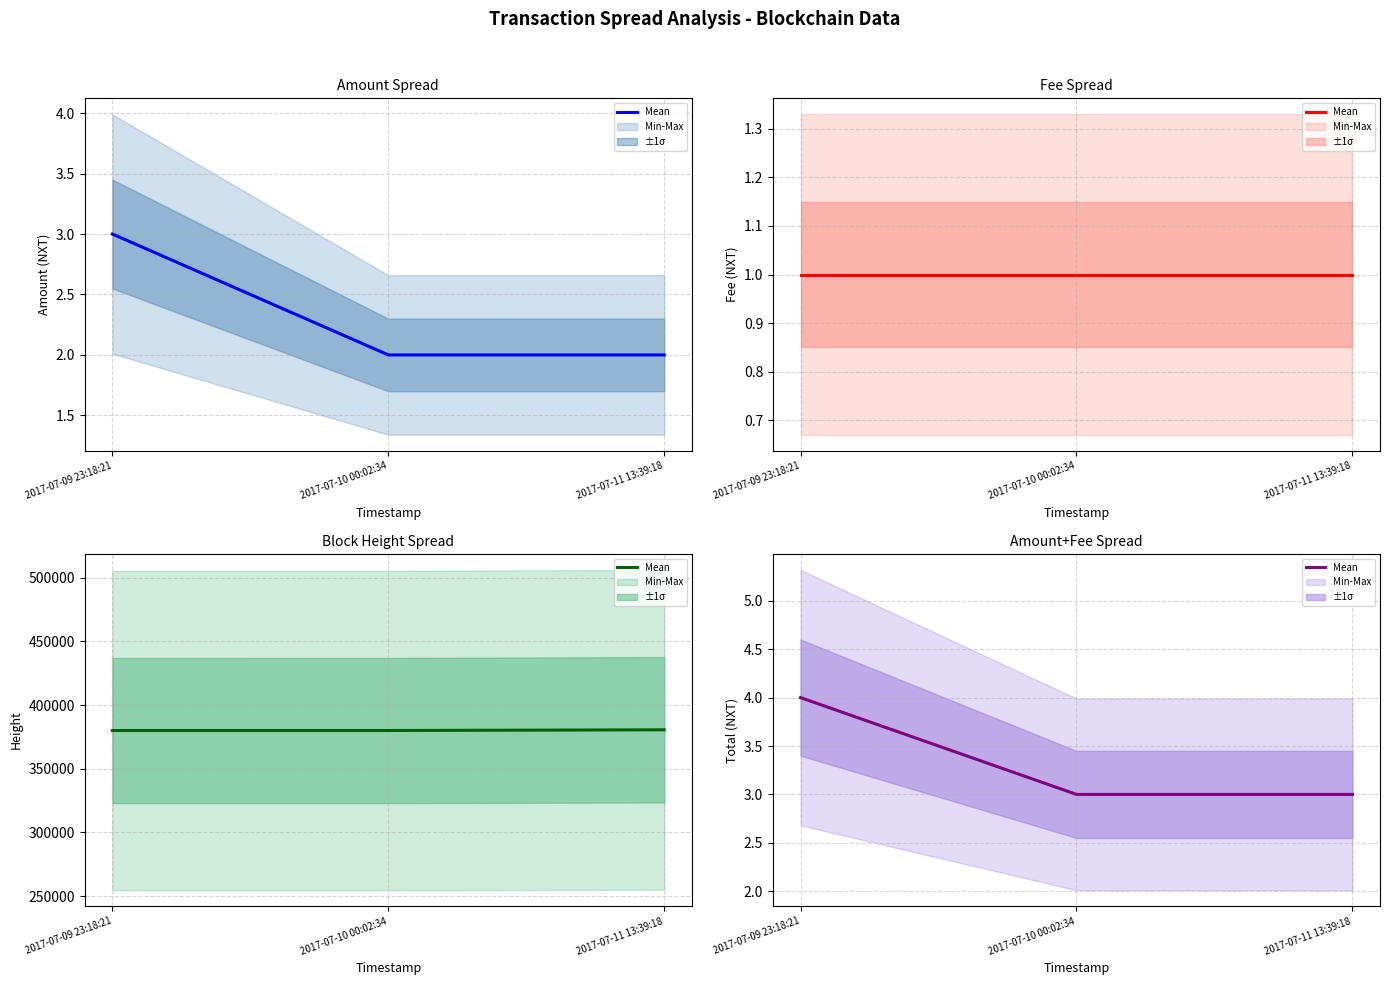

What is the smallest value displayed?

3